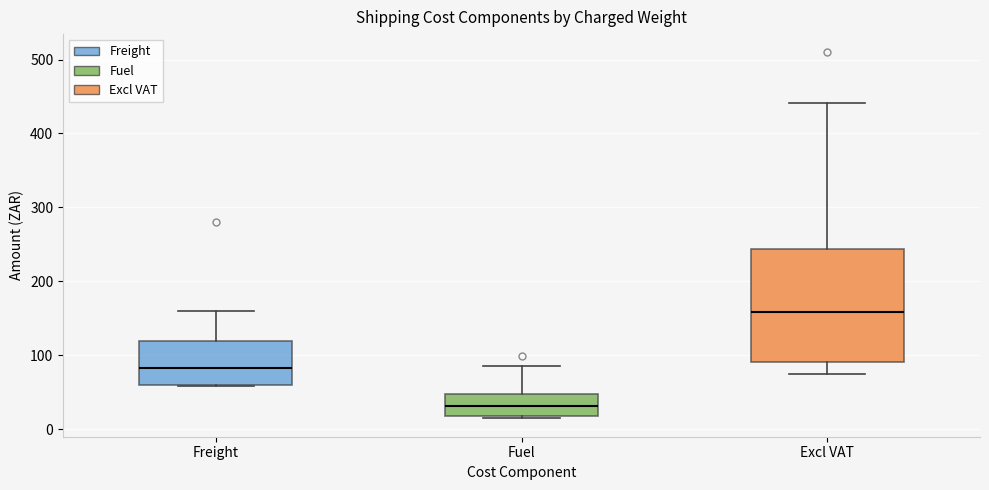

Which box is the tallest, from its lower edge to its upper edge?

Excl VAT